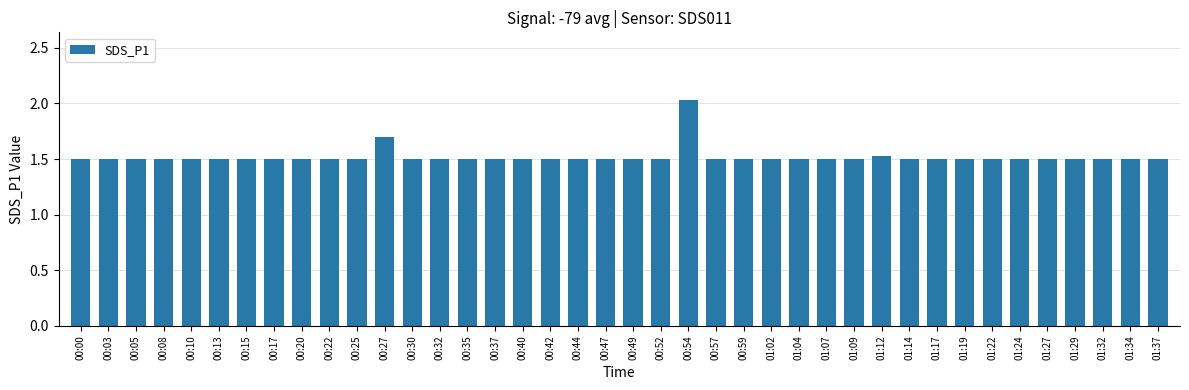

What is the ratio of the value at 00:17 to the value at 00:15?

1.0